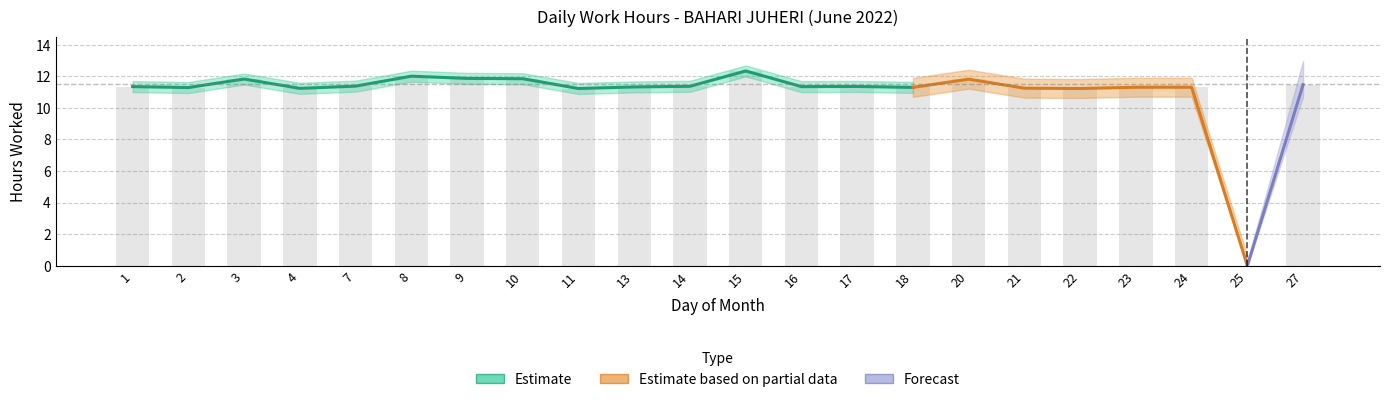

The value at 11 is 11.2. True or false?

True